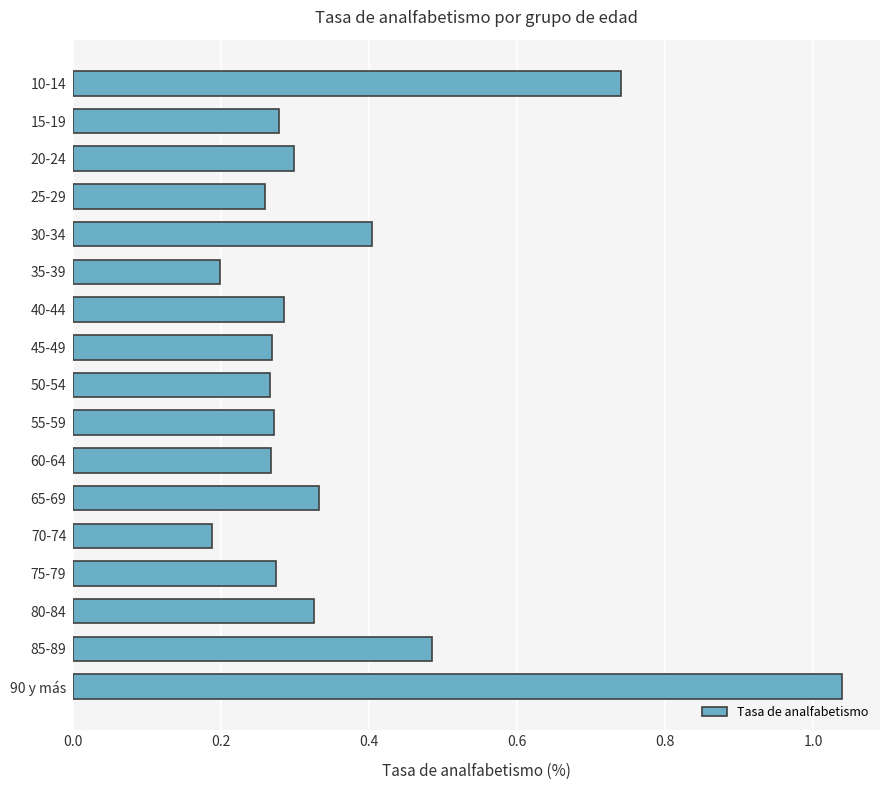

True or false: the data shows 0.3 at 60-64.

True